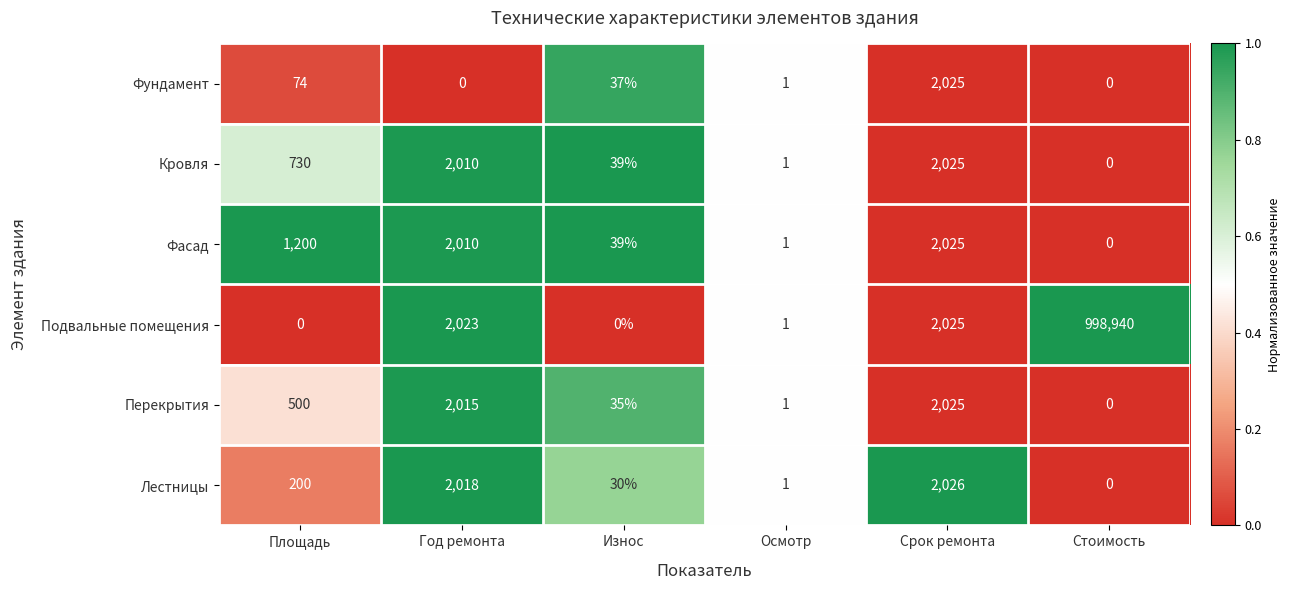

What is the difference between the maximum and minimum values in the Кровля series?

2025